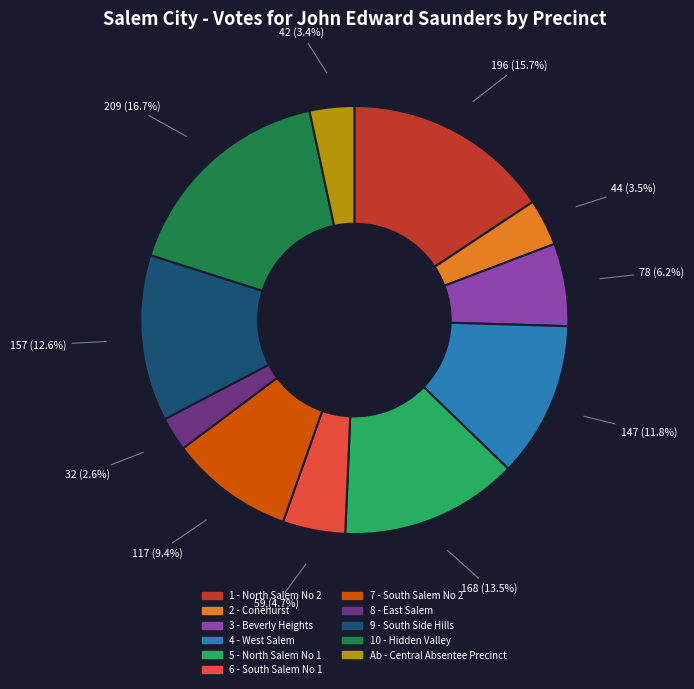

How much of the chart is everything except 8 - East Salem?

97.4%